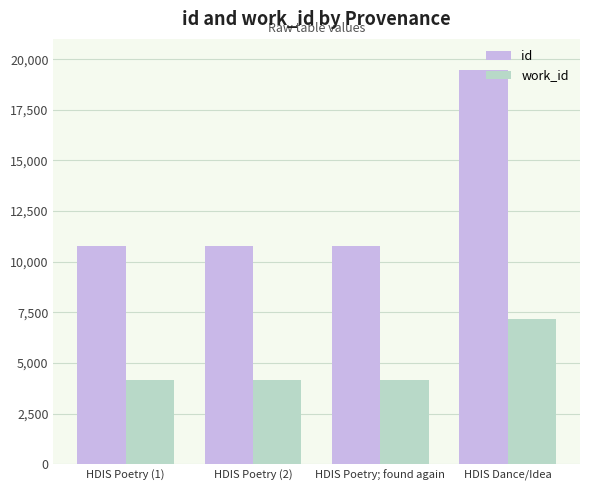

How many data points does each series have?

4